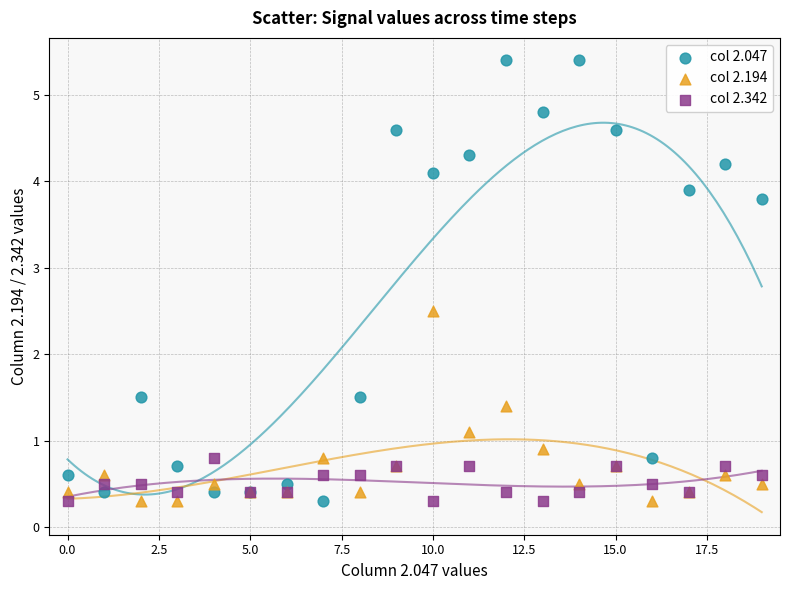

What are all the series names shown in the legend?

col 2.047, col 2.194, col 2.342